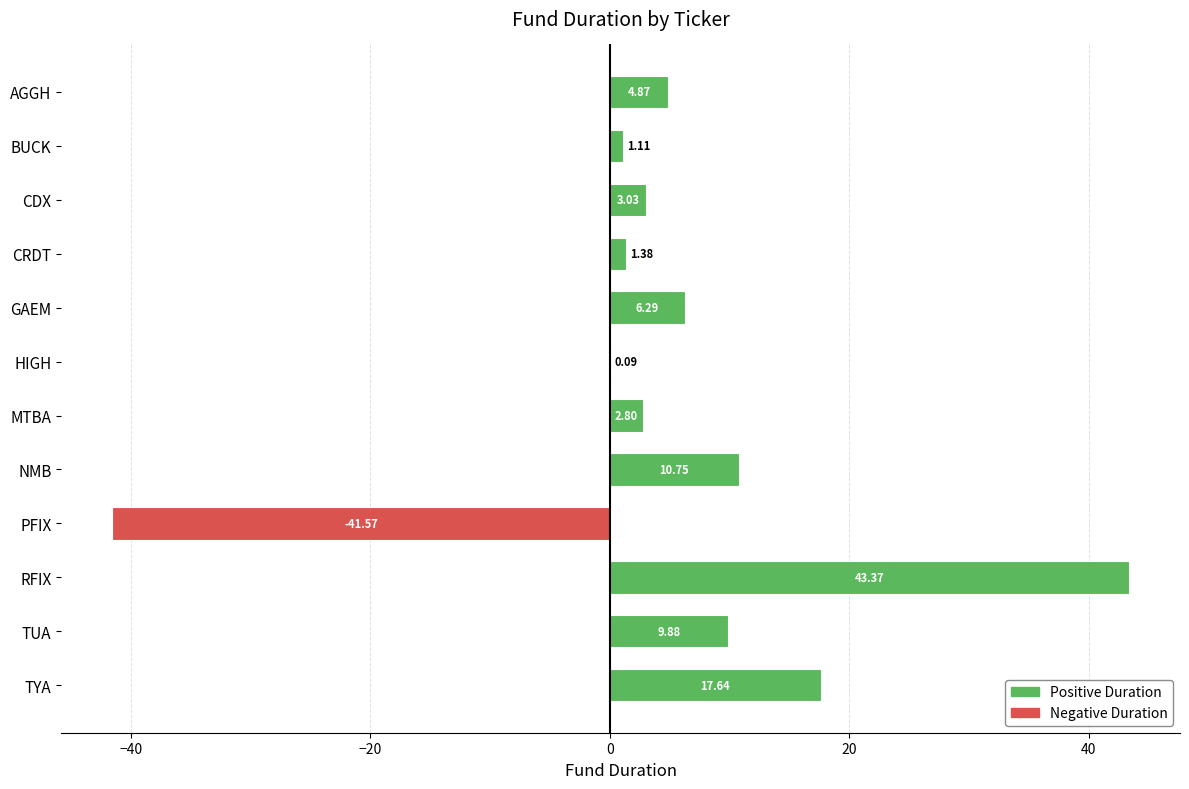

Which label corresponds to the largest value in the chart?

RFIX